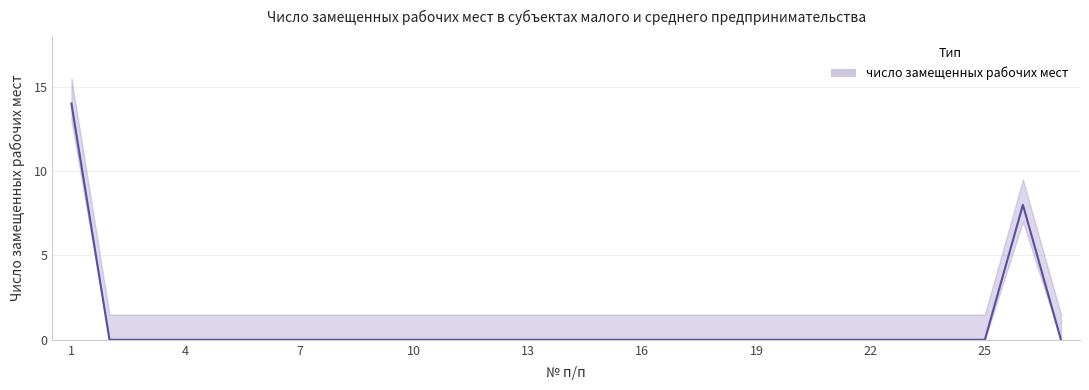

The chart shows a value of 0 at 3. True or false?

True